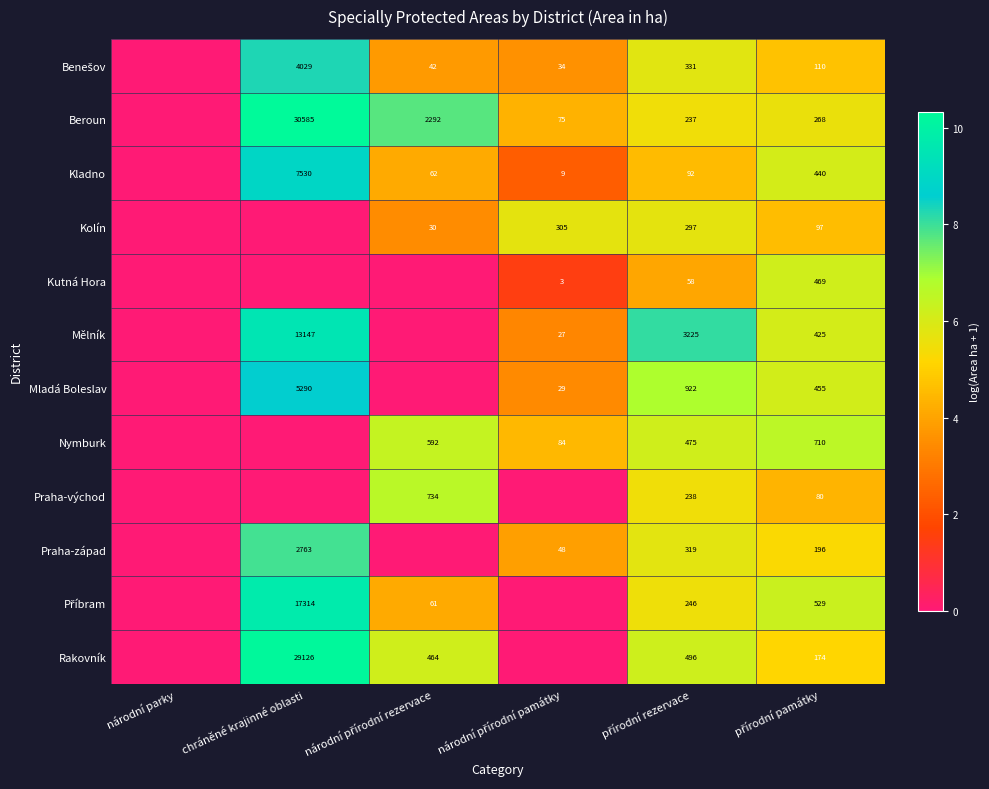

The Mělník series shows 5757 at chráněné krajinné oblasti. True or false?

False